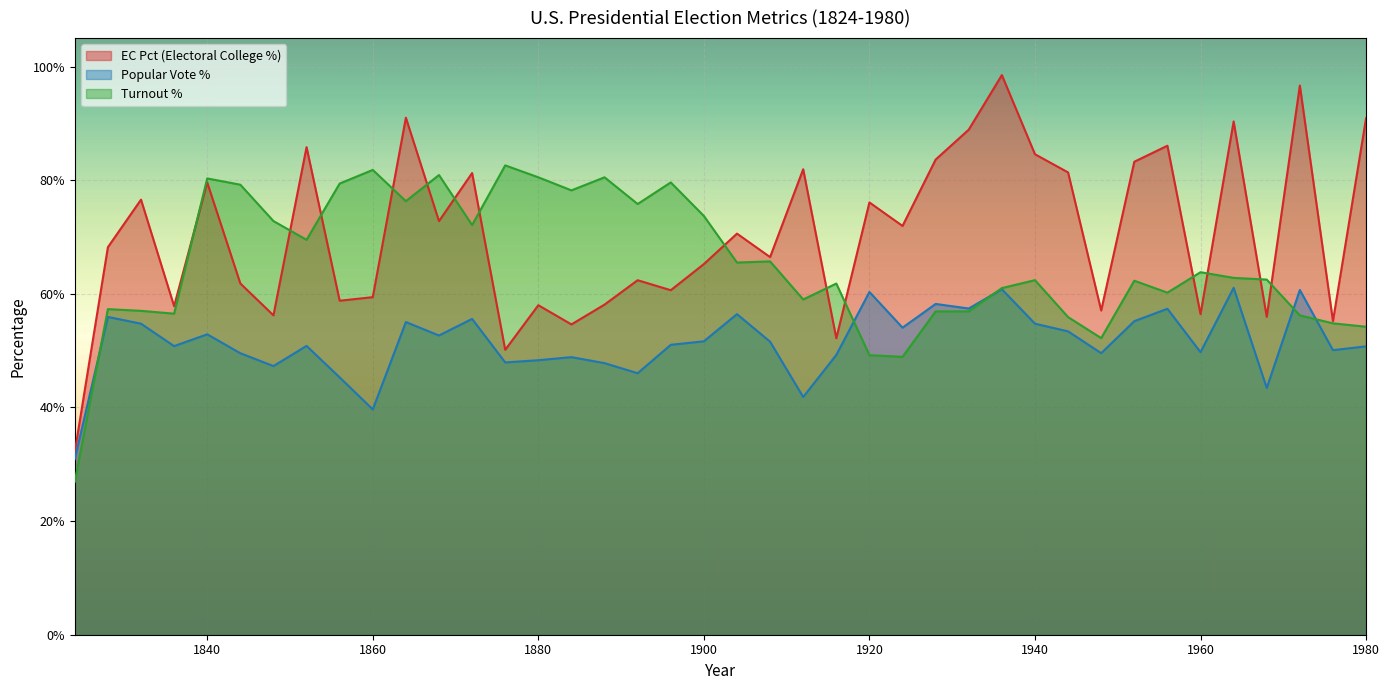

Where is ec_pct nearest to the value 0?

1824